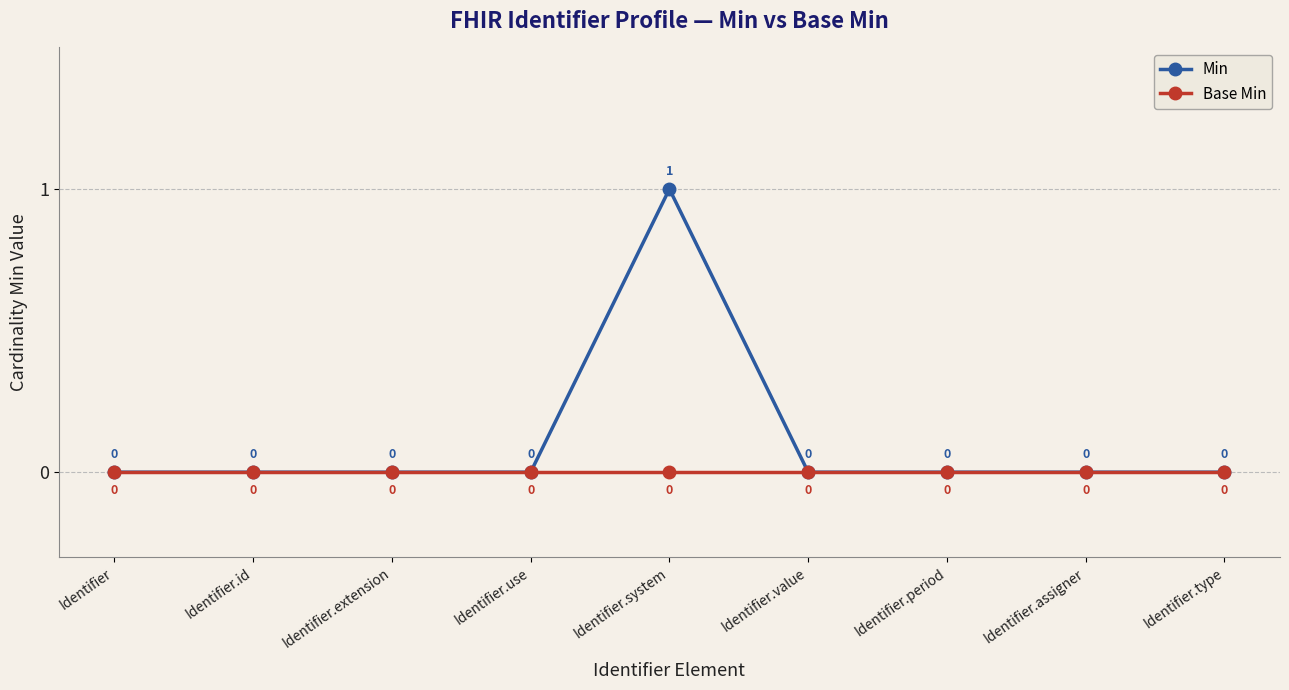

The value of Base Min at Identifier.value is 0. True or false?

True